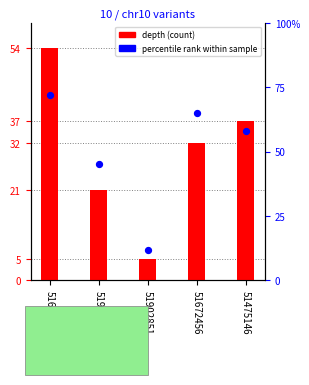

Which series has the largest total across all categories?

percentile rank within sample